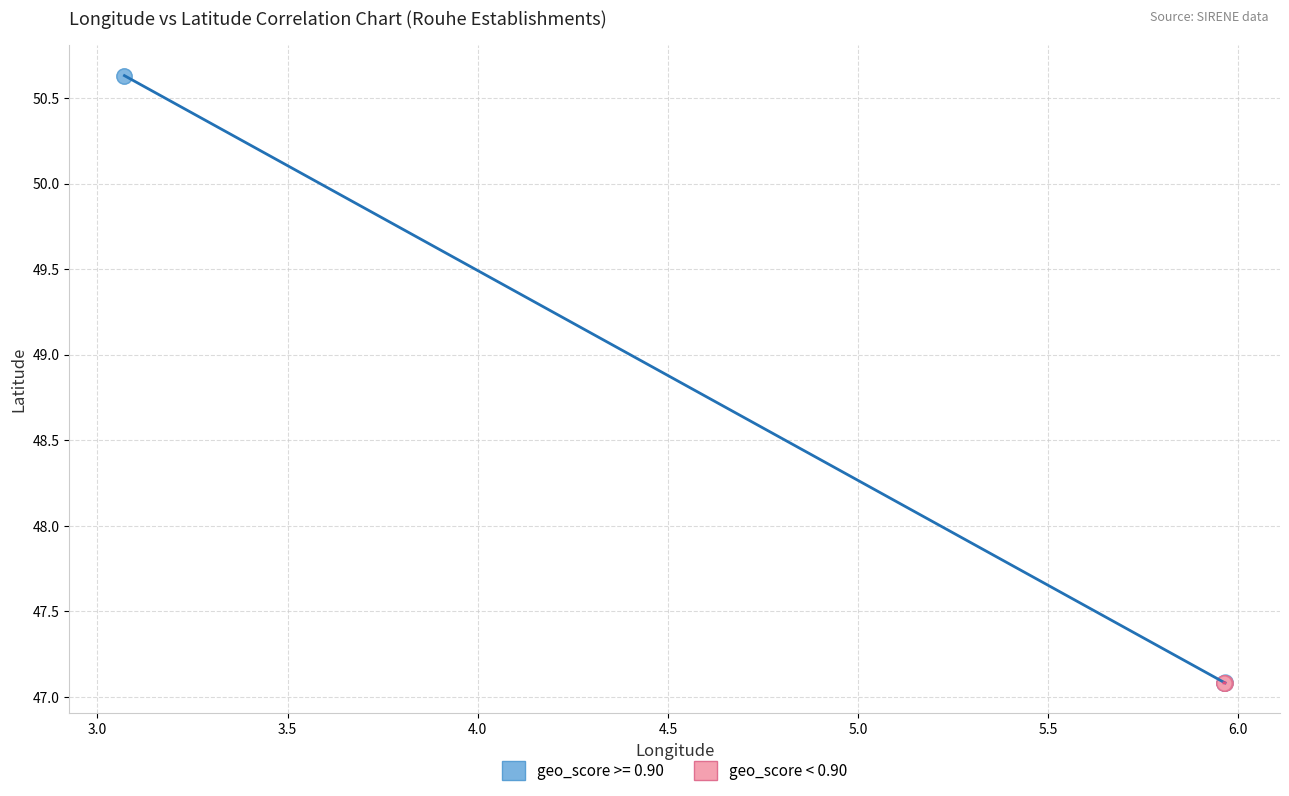

Which series has the widest spread of Y values?

geo_score >= 0.90